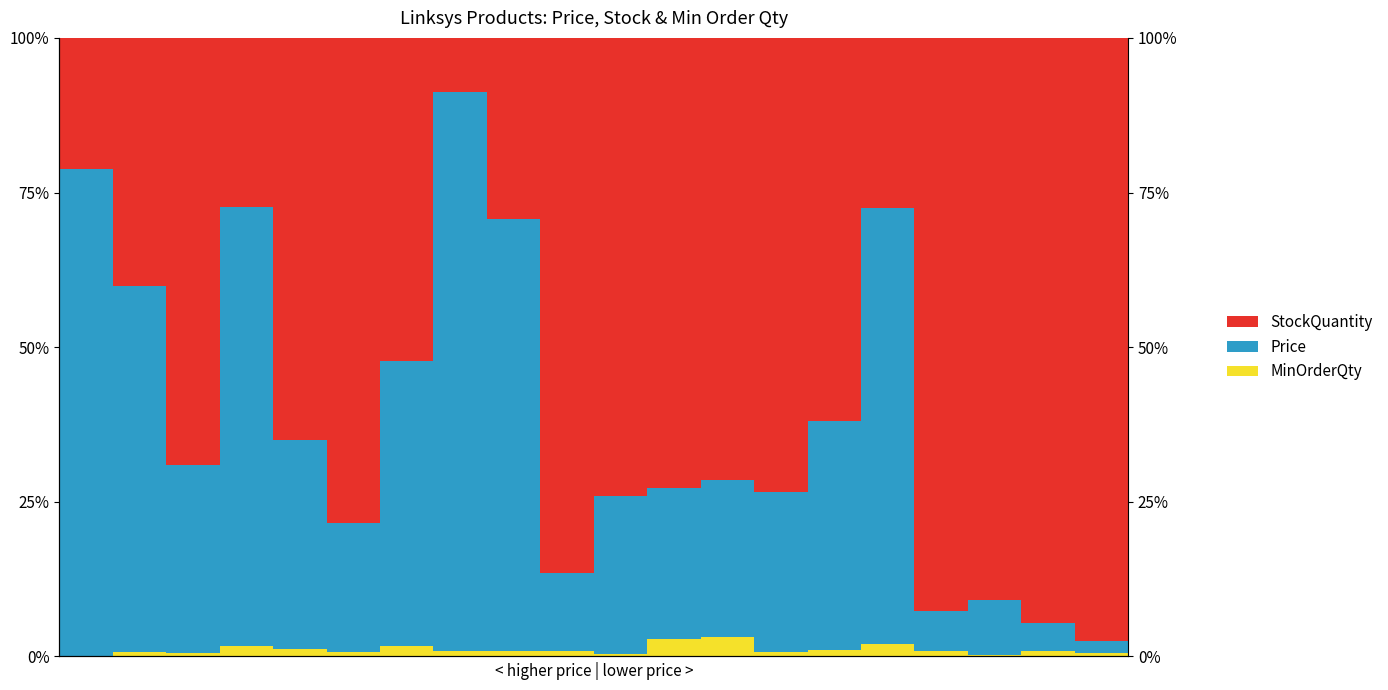

What is the lowest value of the Price series?

2.0